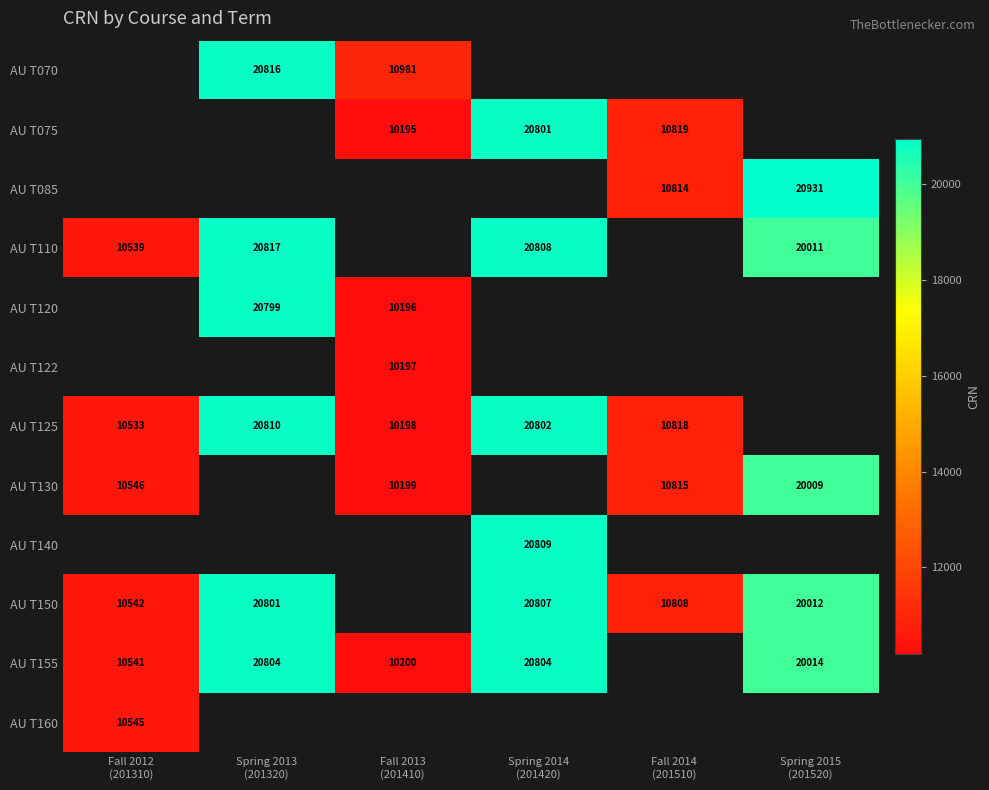

Is the value of AU T125 at Fall 2012 (201310) greater than the value of AU T075 at Fall 2013 (201410)?

Yes